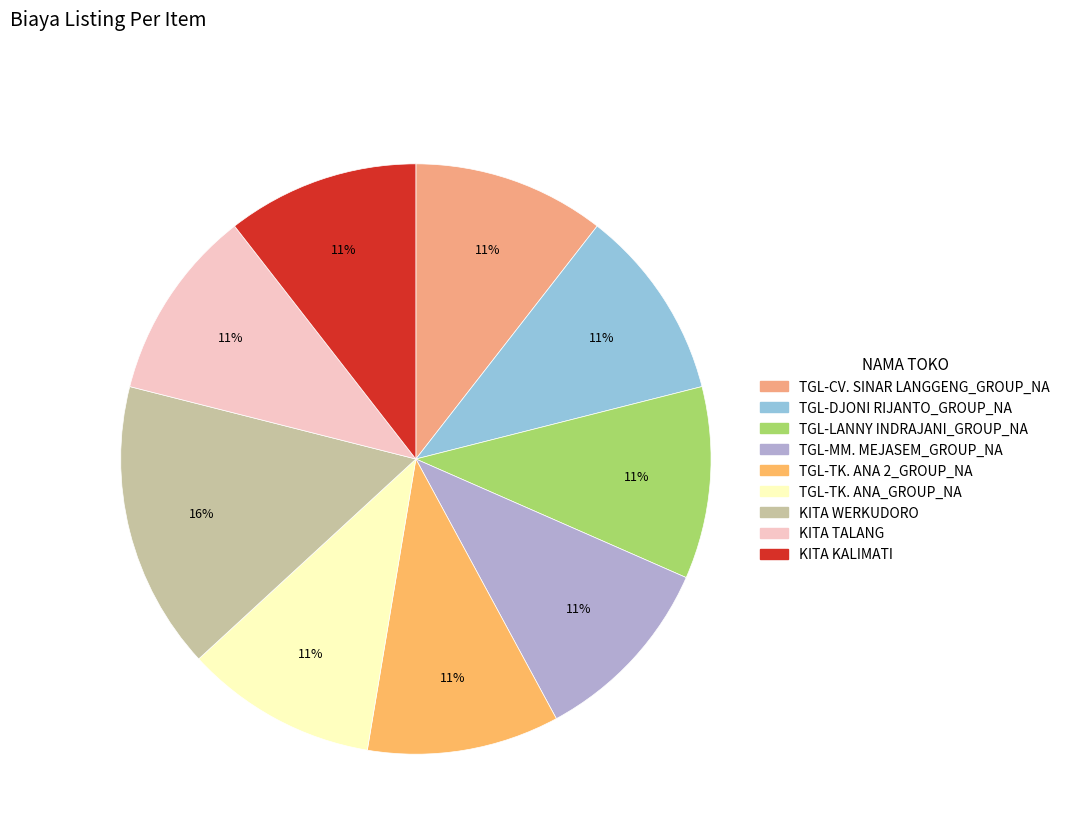

Does TGL-MM. MEJASEM_GROUP_NA represent more than half of the total?

No